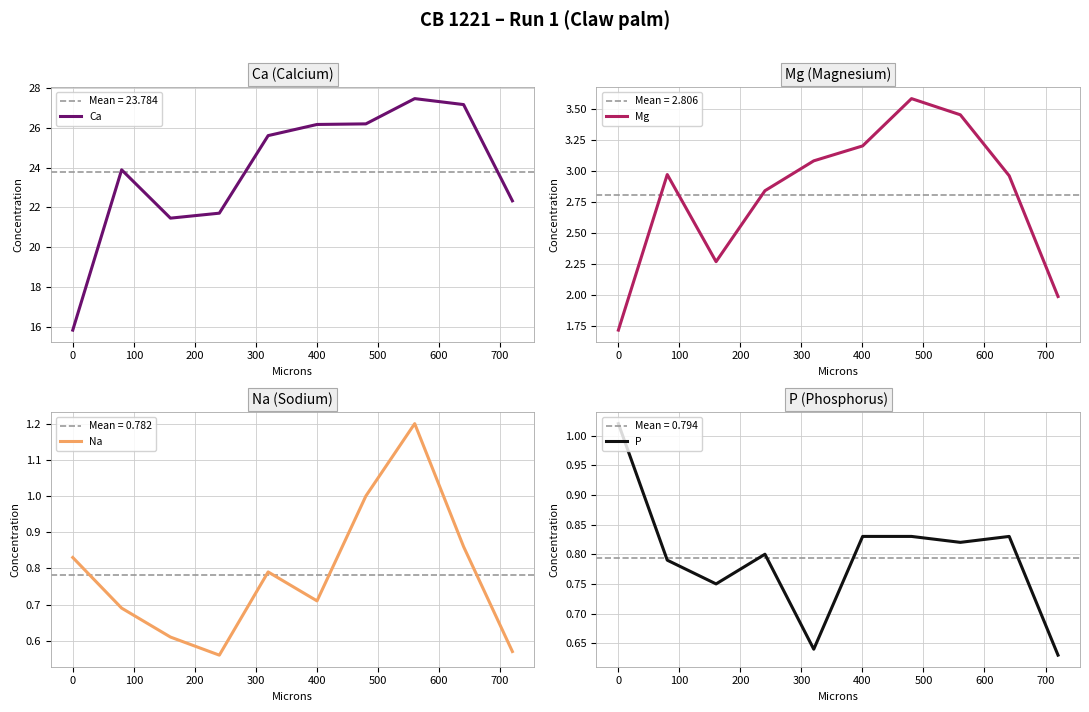

What are all the series names shown in the legend?

Ca, Mg, Na, P